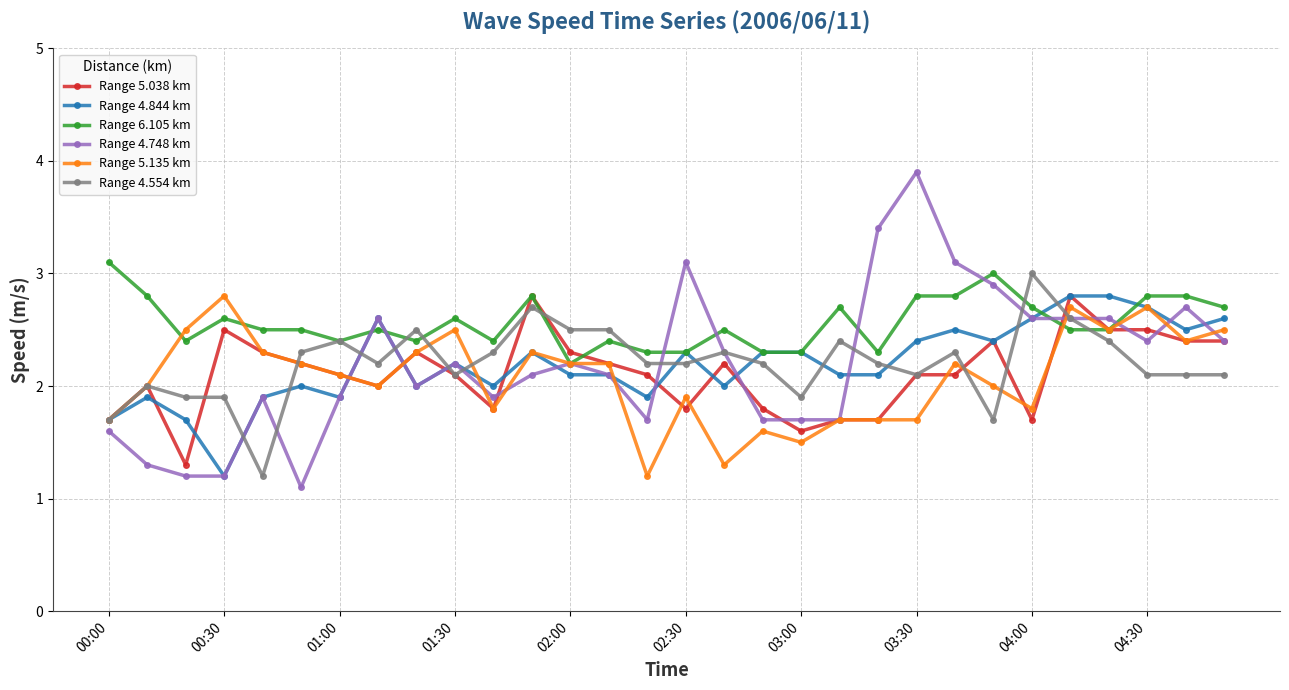

Which series has the largest total across all categories?

Range 6.105 km